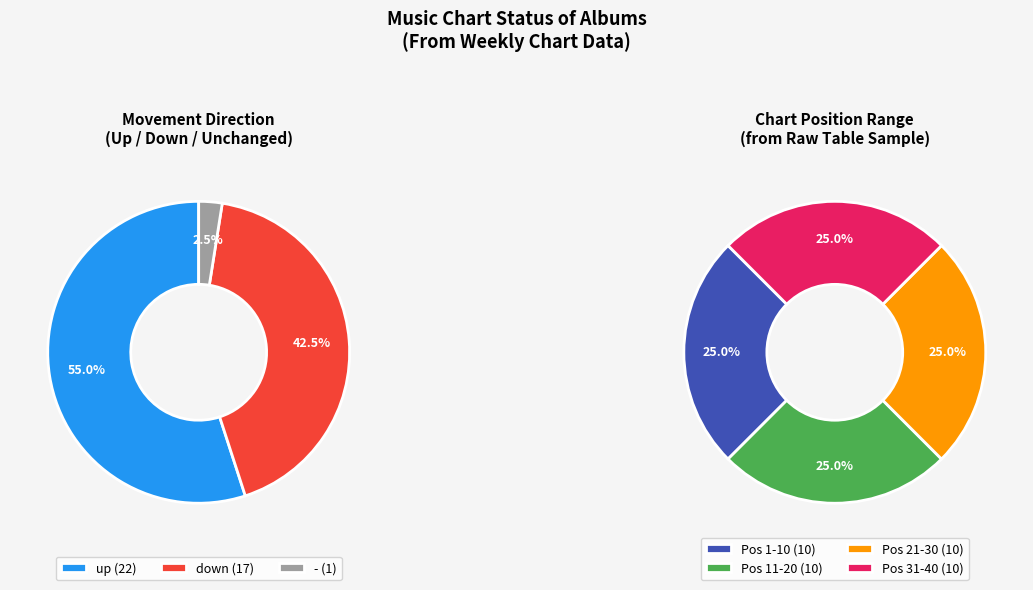

How many segments does this pie chart have?

3